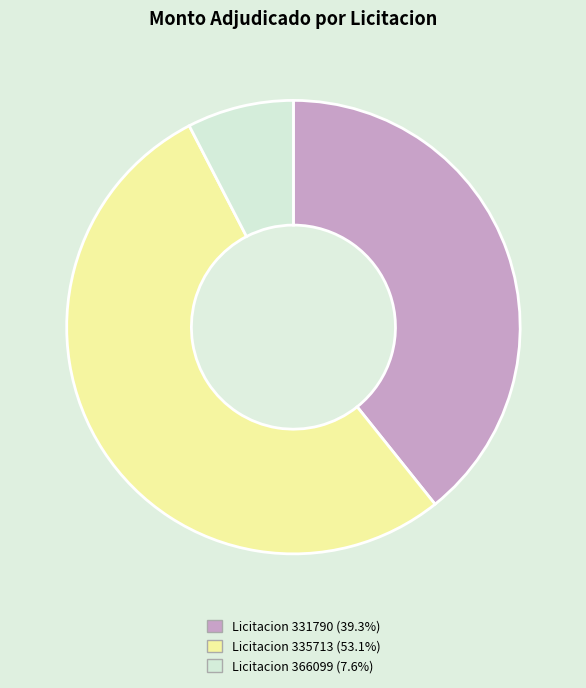

Is there any slice that represents more than half of the pie?

Yes